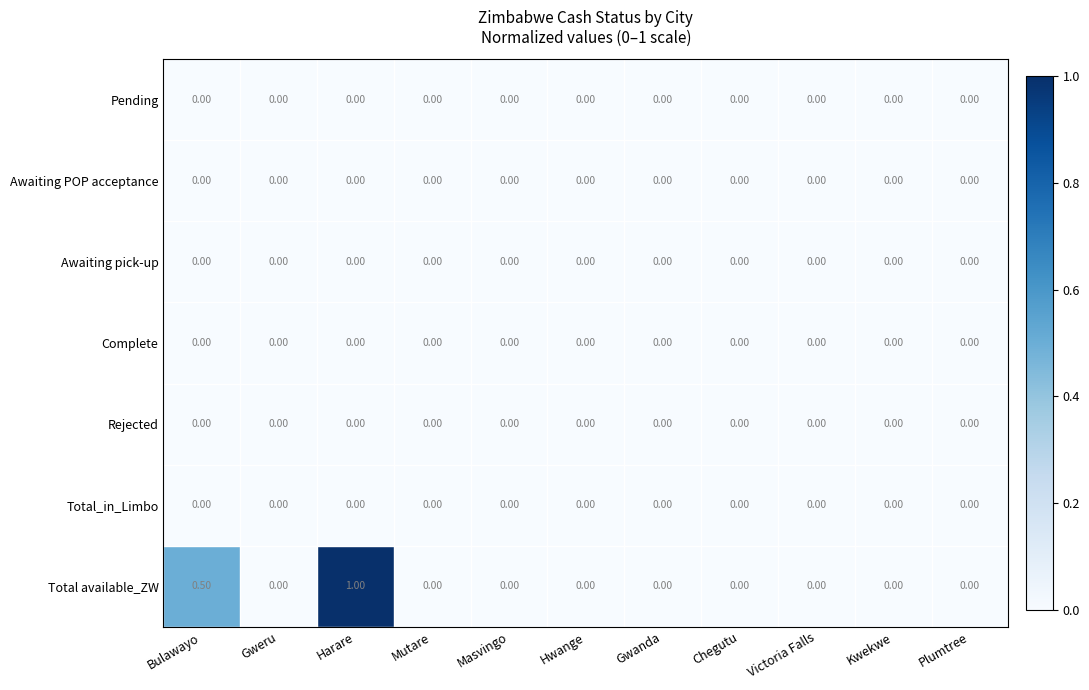

At which category is the sum across all series the highest?

Harare